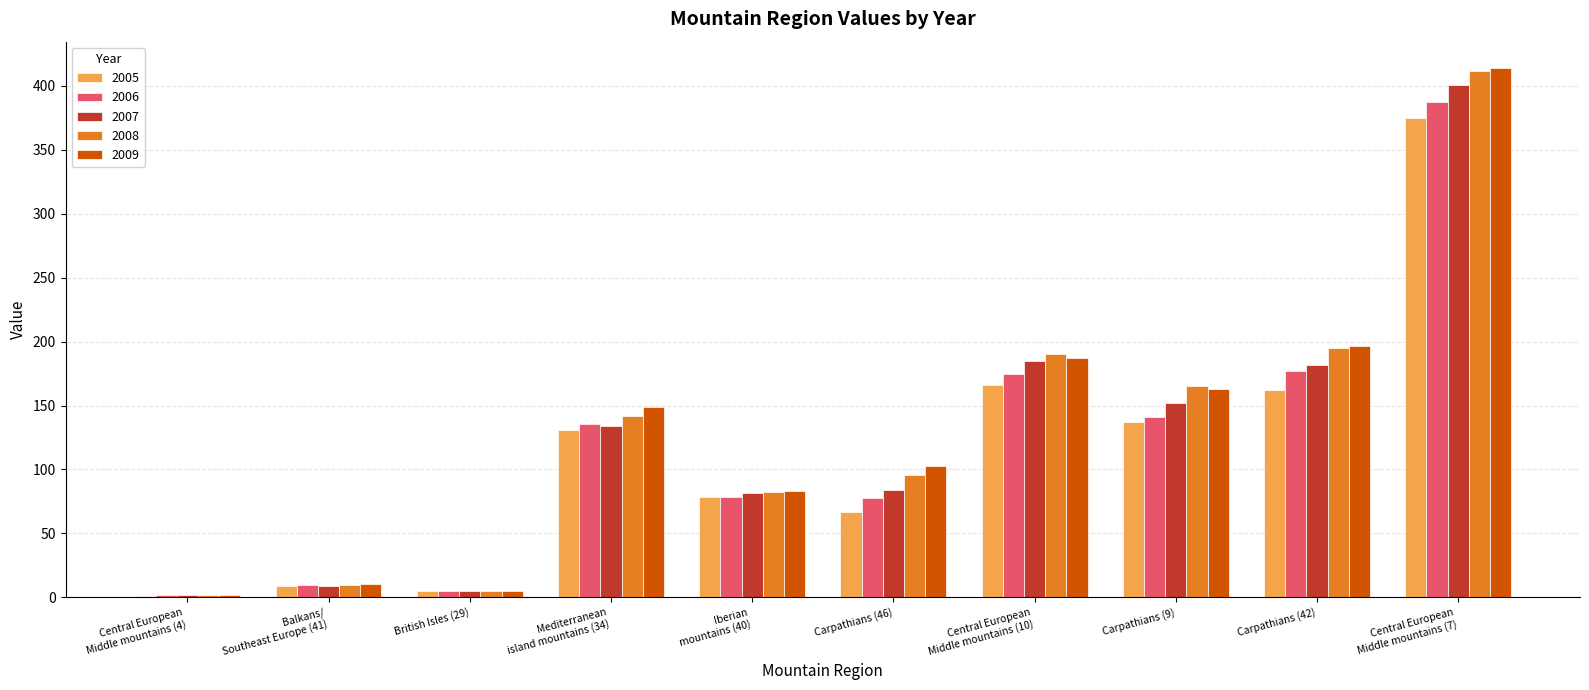

How many values in the 2005 series are below 131?

5